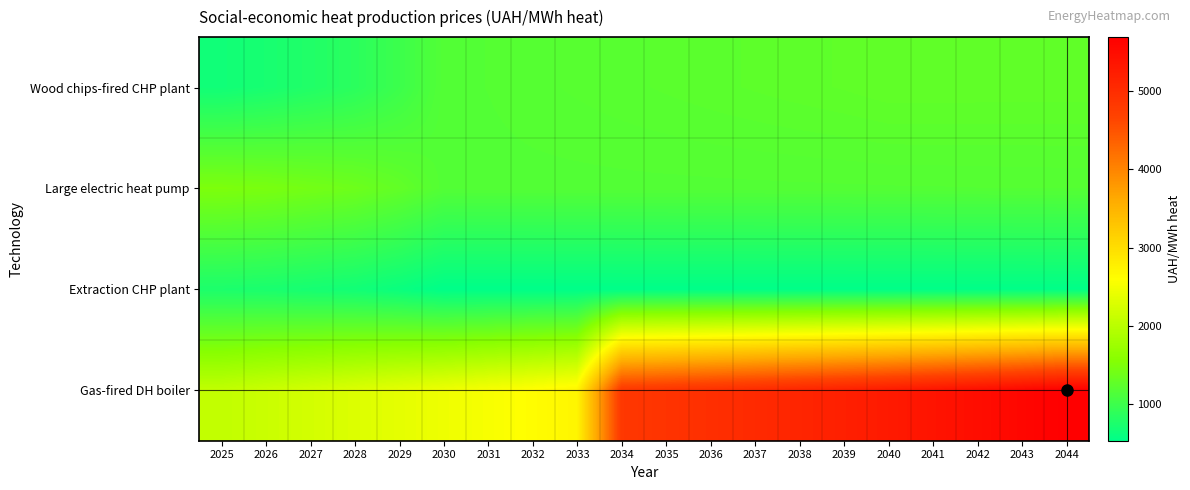

Between 2036 and 2044, which series saw the biggest shift?

Gas-fired DH boiler